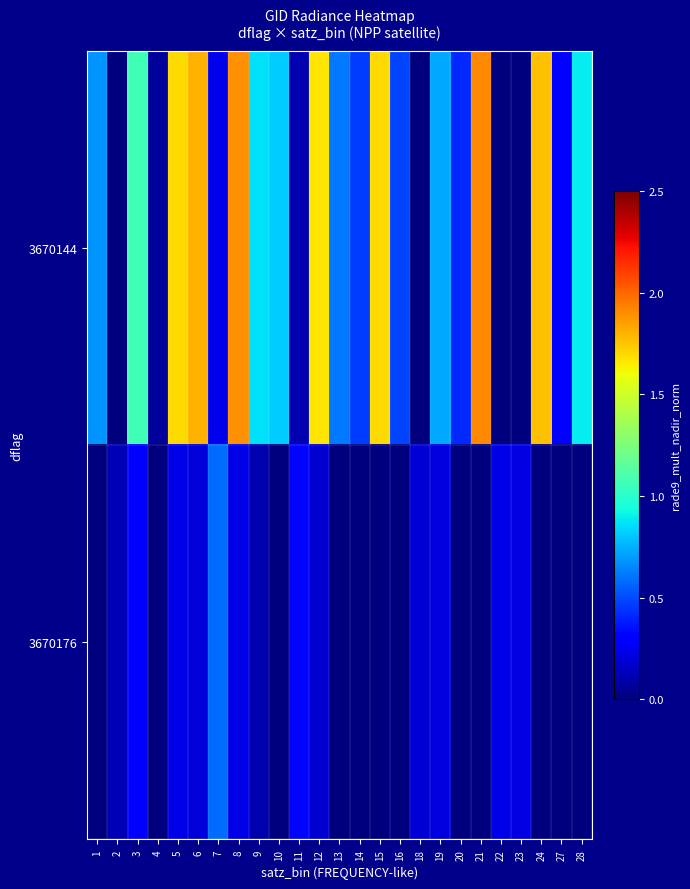

Reading right to left, list all the values displayed in this chart.

3670144: 28=0.9	27=0.3	24=1.8	23=0.0	22=0.0	21=1.9	20=0.4	19=0.7	18=0.0	16=0.5	15=1.7	14=0.5	13=0.6	12=1.7	11=0.1	10=0.8	9=0.9	8=1.9	7=0.2	6=1.8	5=1.7	4=0.1	3=1.1	2=0.0	1=0.7
3670176: 28=0.0	27=0.0	24=0.0	23=0.2	22=0.2	21=0.0	20=0.0	19=0.2	18=0.2	16=0.0	15=0.0	14=0.0	13=0.0	12=0.2	11=0.3	10=0.0	9=0.1	8=0.2	7=0.6	6=0.2	5=0.2	4=0.0	3=0.3	2=0.1	1=0.0